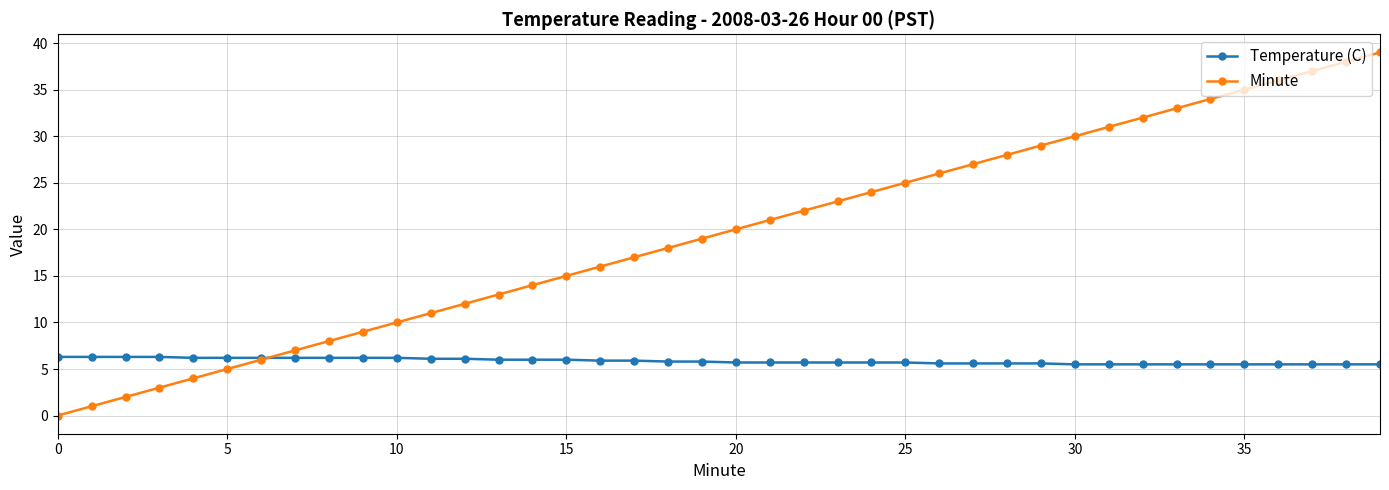

What is the greatest value displayed?

39.0